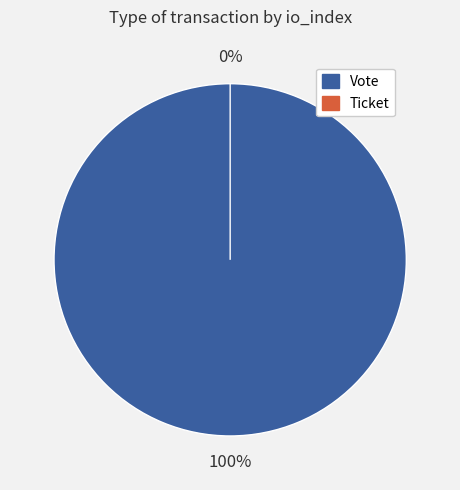

How many slices are in this pie chart?

2